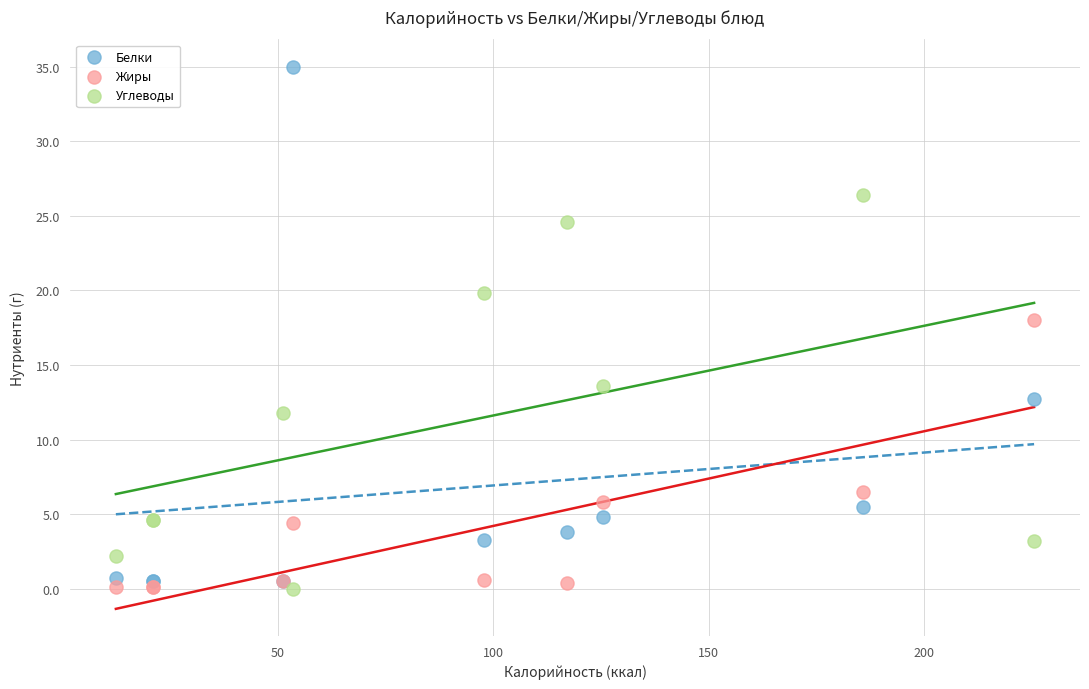

What are all the series names shown in the legend?

Белки, Жиры, Углеводы